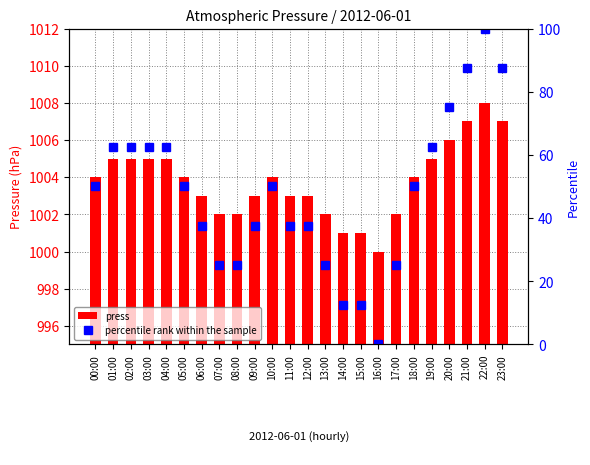

What is the difference between the maximum and minimum values in the percentile rank within the sample series?

100.0